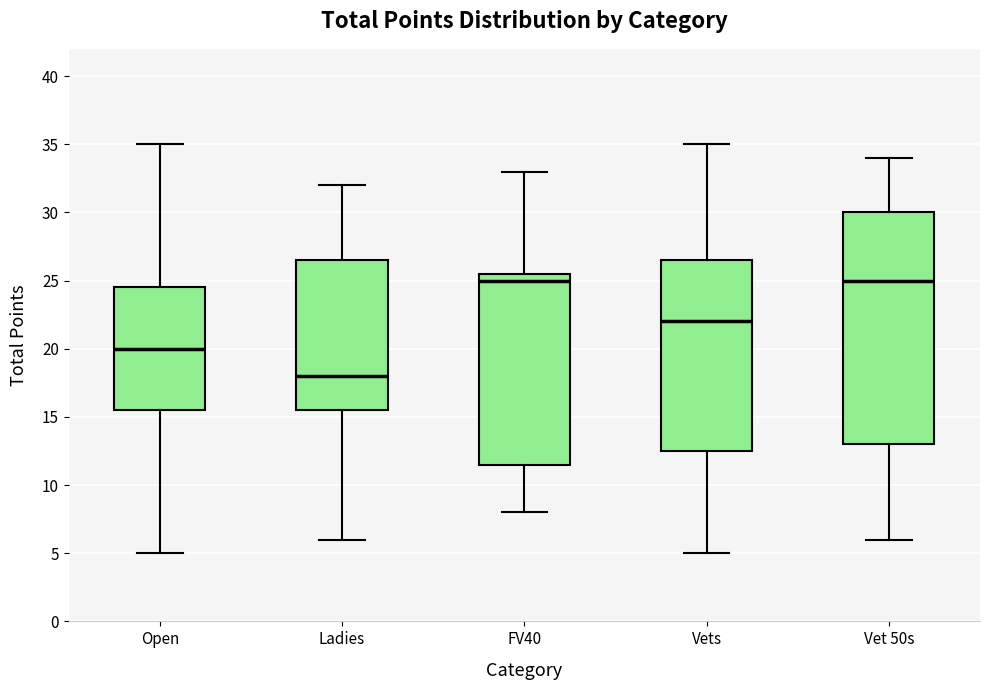

Comparing the boxes themselves (not the whiskers), which one is the tallest?

Vet 50s